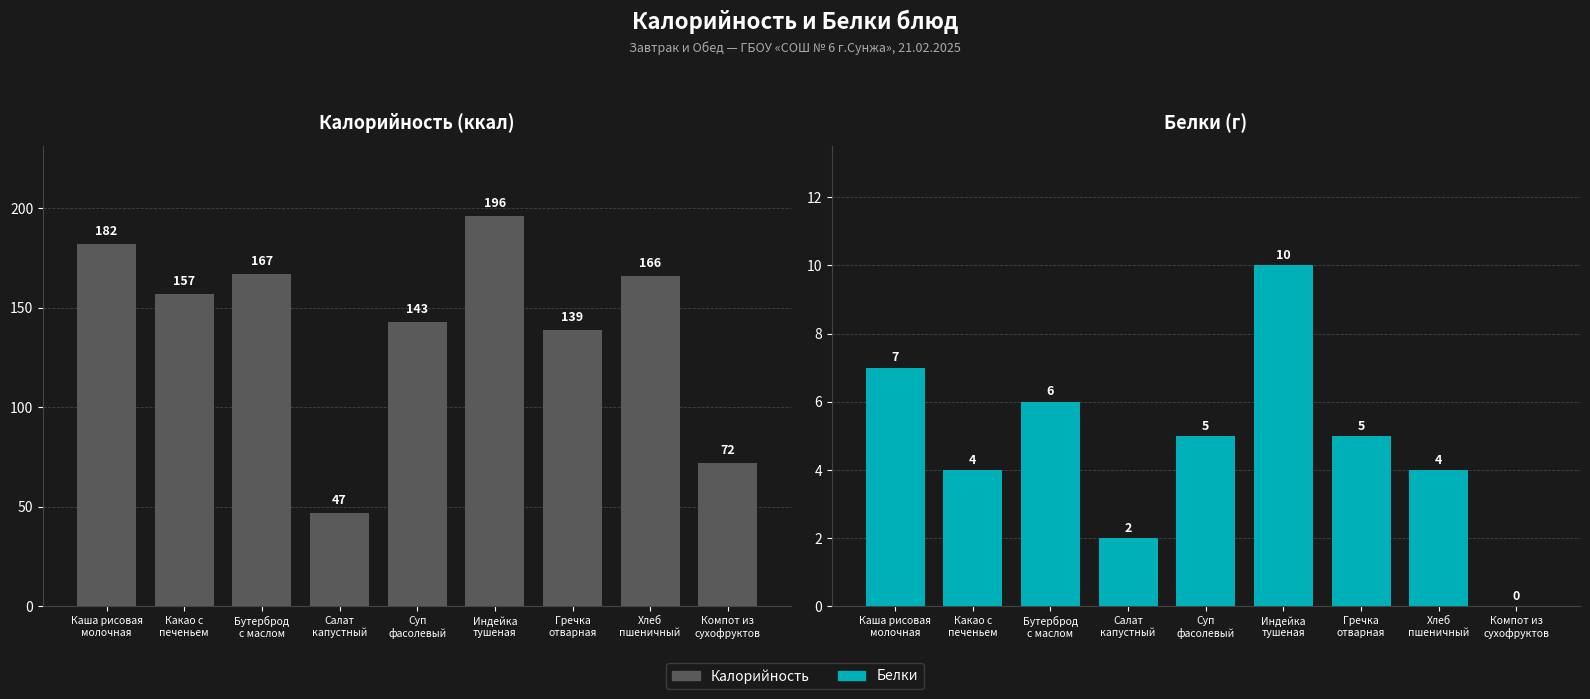

What are all the series names shown in the legend?

Калорийность, Белки